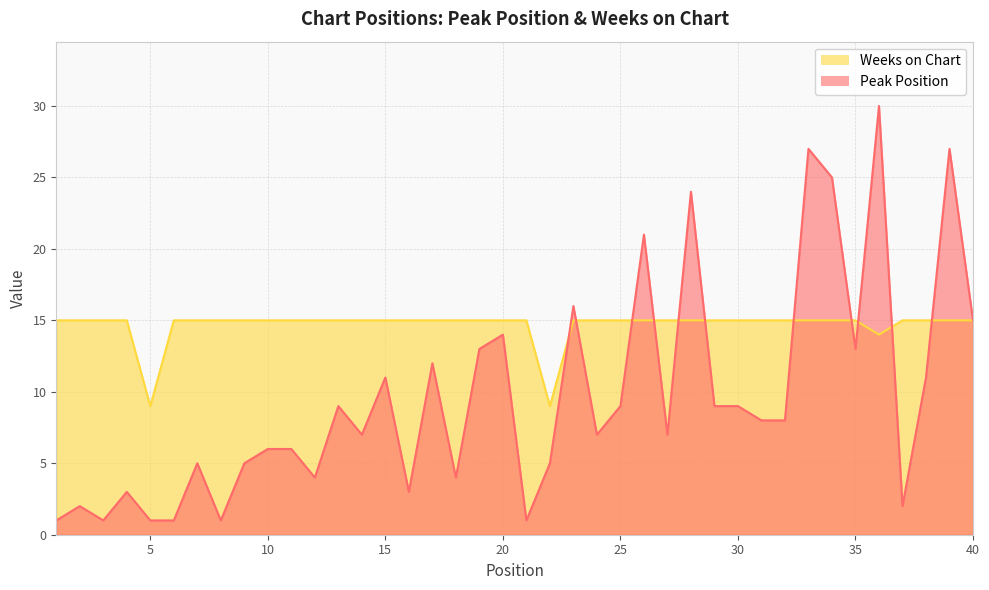

What is the total value across all series at 18?

19